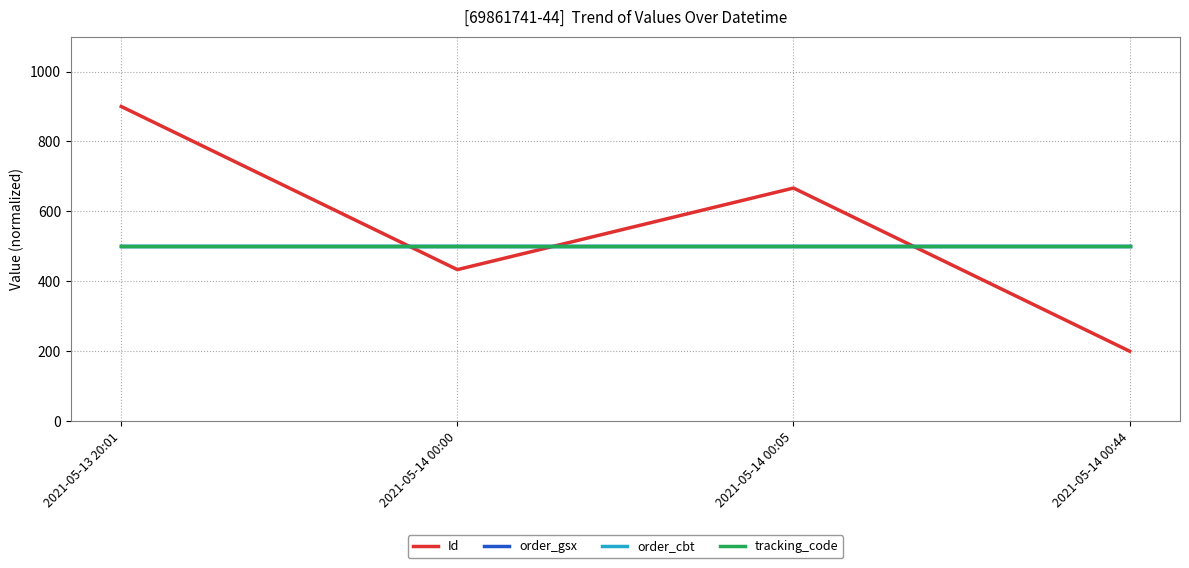

The value of tracking_code at 2021-05-14 00:00 is 291.3. True or false?

False